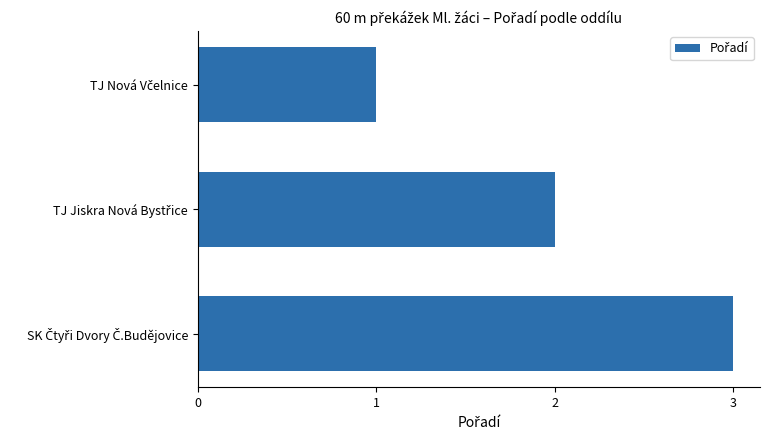

What is the maximum value shown in the chart?

3